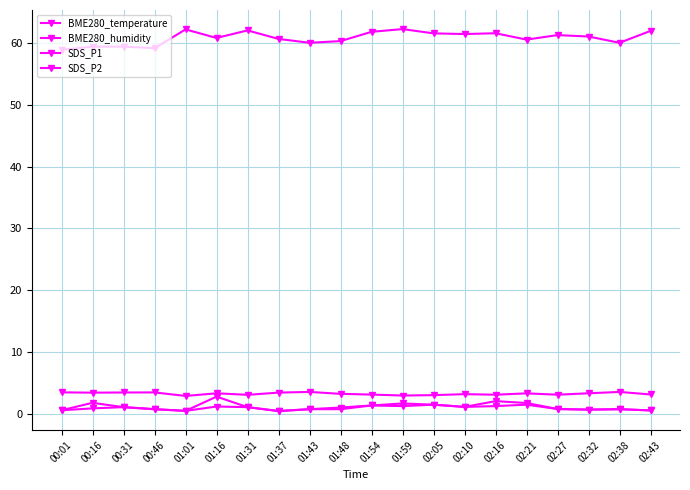

How many distinct data groups are displayed?

4